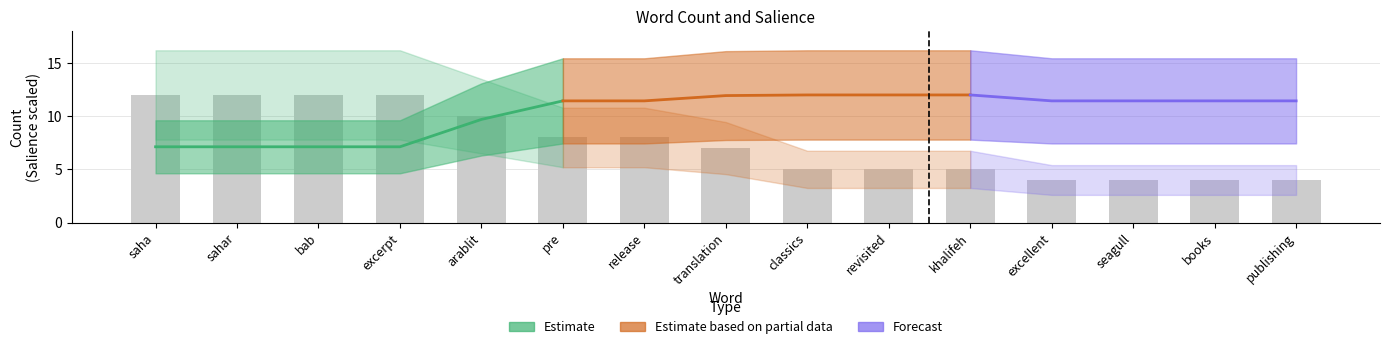

The value at revisited is 5. True or false?

True